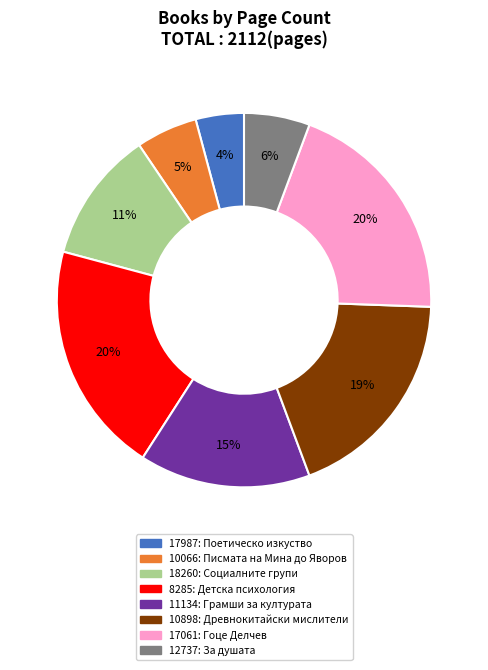

Combined, do 8285 and 12737 account for over 50%?

No